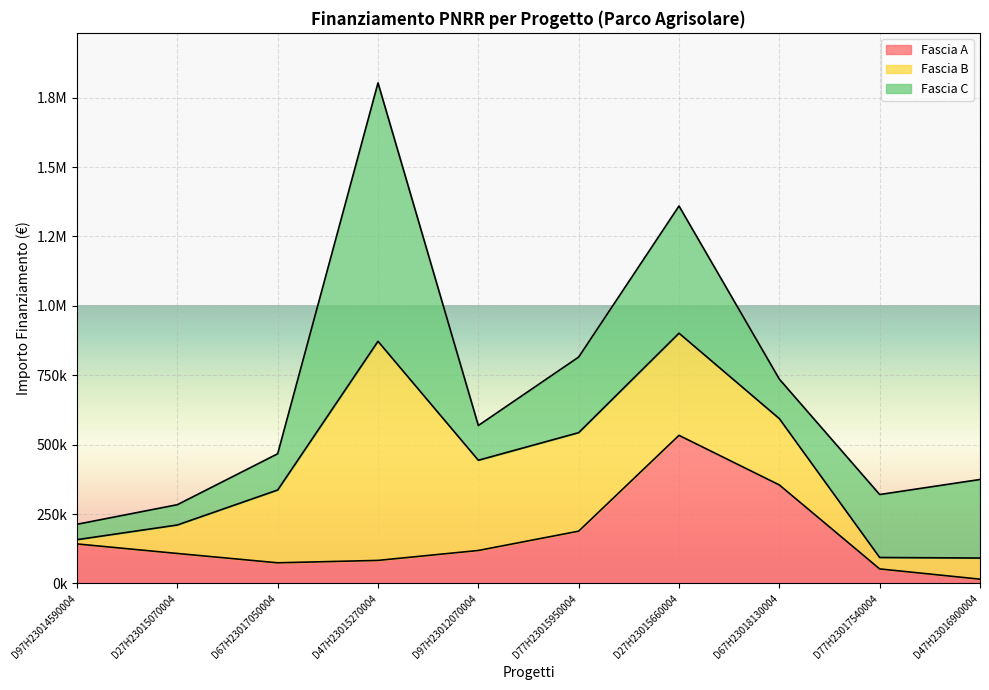

What is the difference between the second highest and second lowest values in the Fascia C series?

385074.4